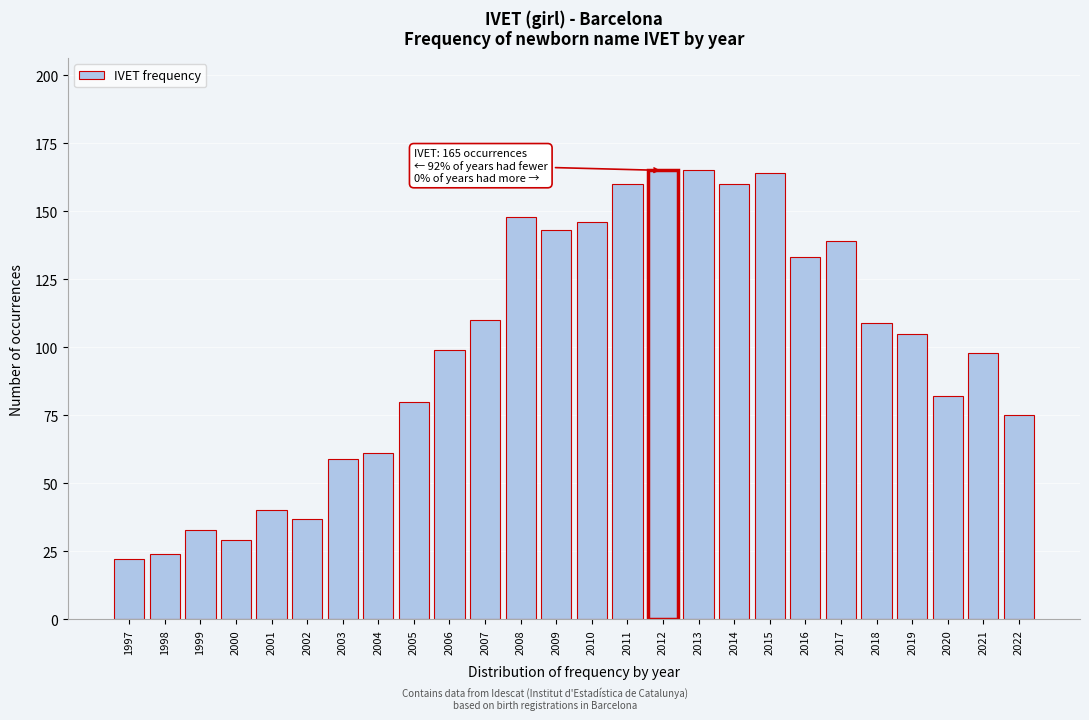

Reading right to left, what are all the values shown in this chart?

75	98	82	105	109	139	133	164	160	165	165	160	146	143	148	110	99	80	61	59	37	40	29	33	24	22